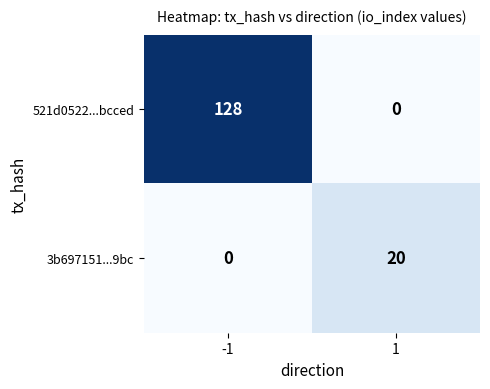

Reading left to right, what are all the values shown in this chart?

521d0522...bcced: 128	0
3b697151...9bc: 0	20